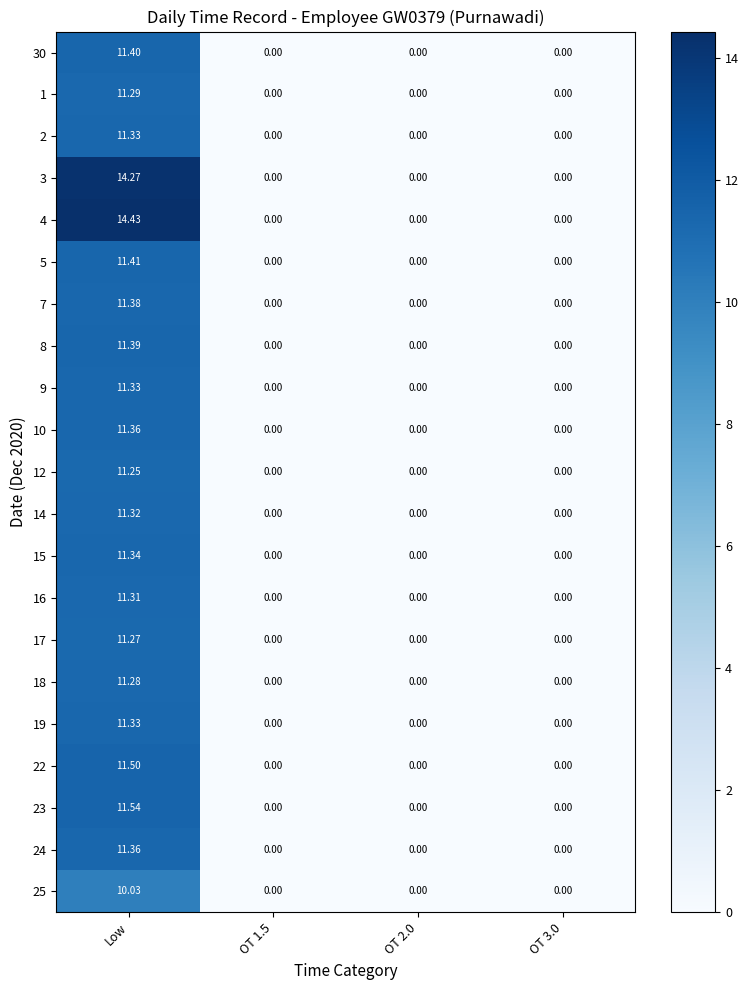

Which label corresponds to the largest value in the chart?

Low